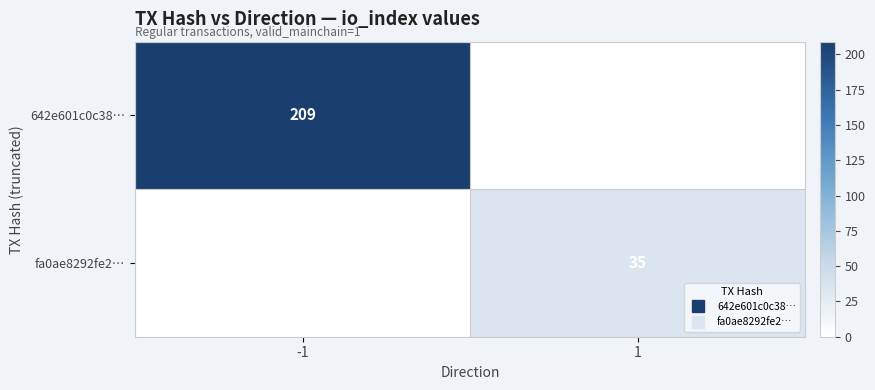

Rank the series by their maximum value, from lowest to highest.

fa0ae8292fe2…, 642e601c0c38…